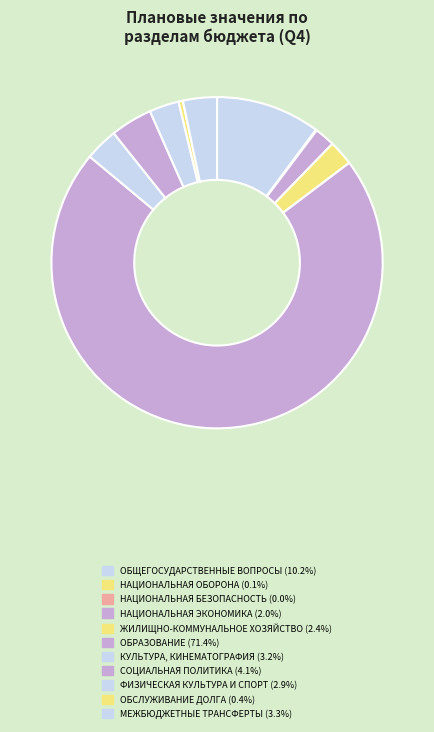

What is the smallest slice in the pie chart?

НАЦИОНАЛЬНАЯ БЕЗОПАСНОСТЬ И ПРАВООХРАНИТЕЛЬНАЯ ДЕЯТЕЛЬНОСТЬ